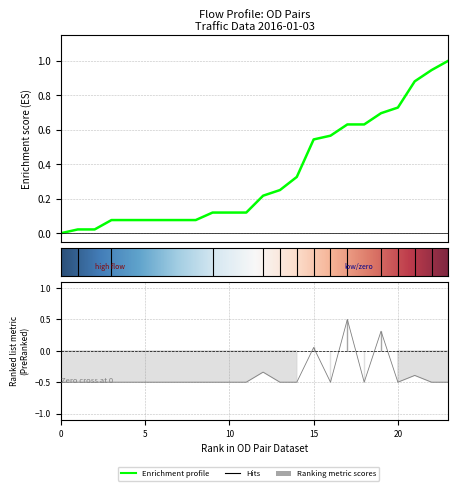

Where is the first local minimum?

16